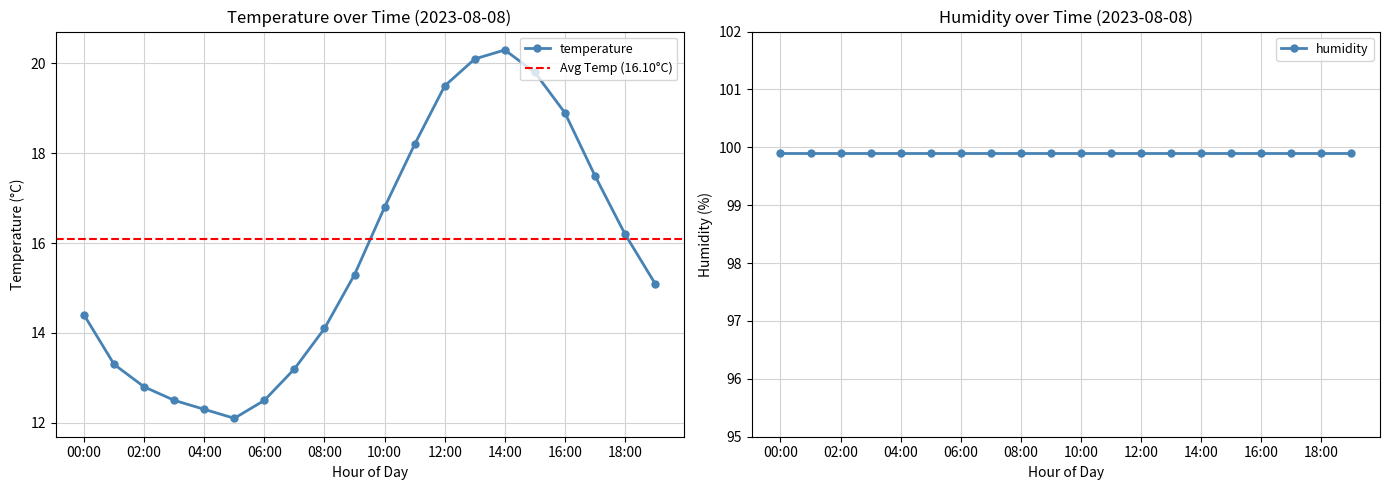

Which label corresponds to the largest value in the chart?

14:00